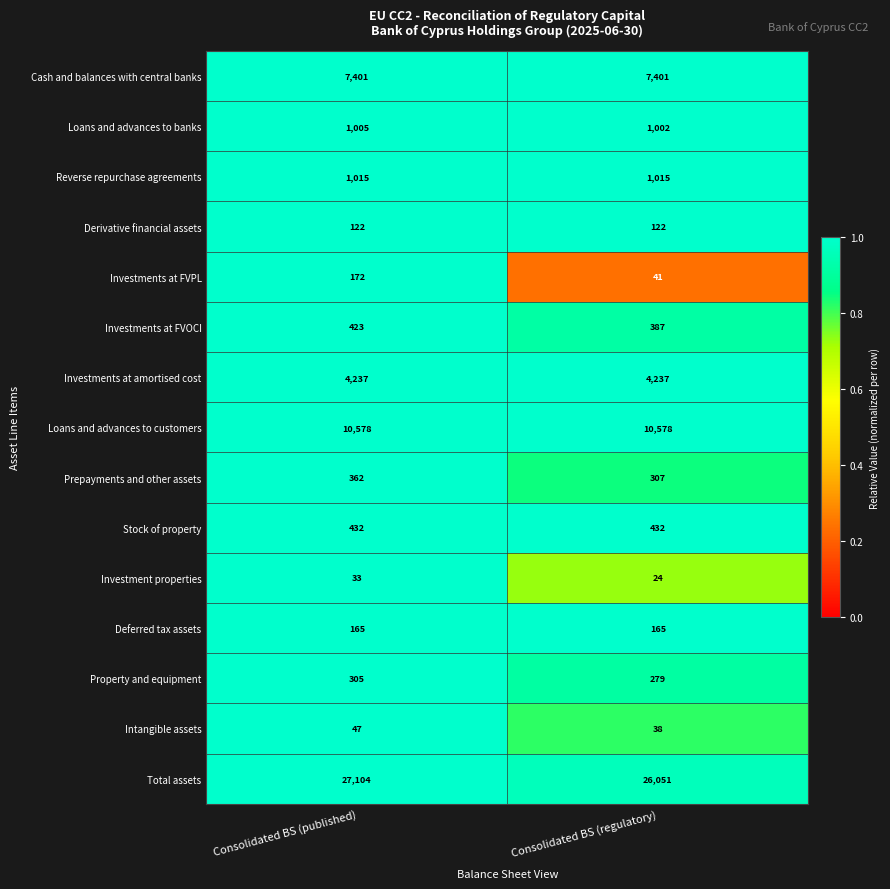

Count the number of data series in this chart.

15